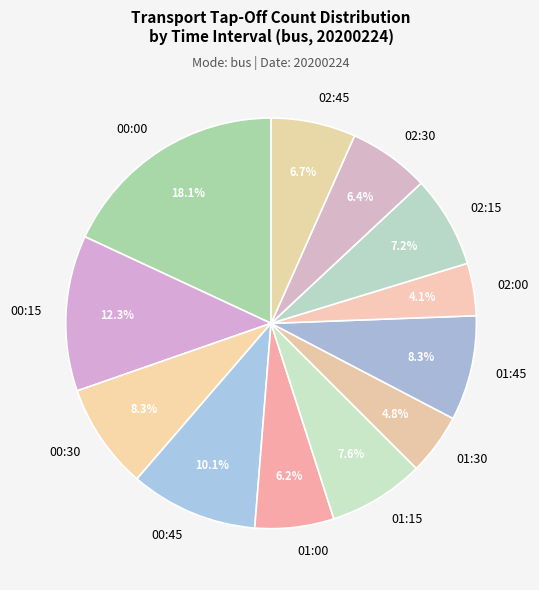

Which category has the smallest portion of the pie?

02:00